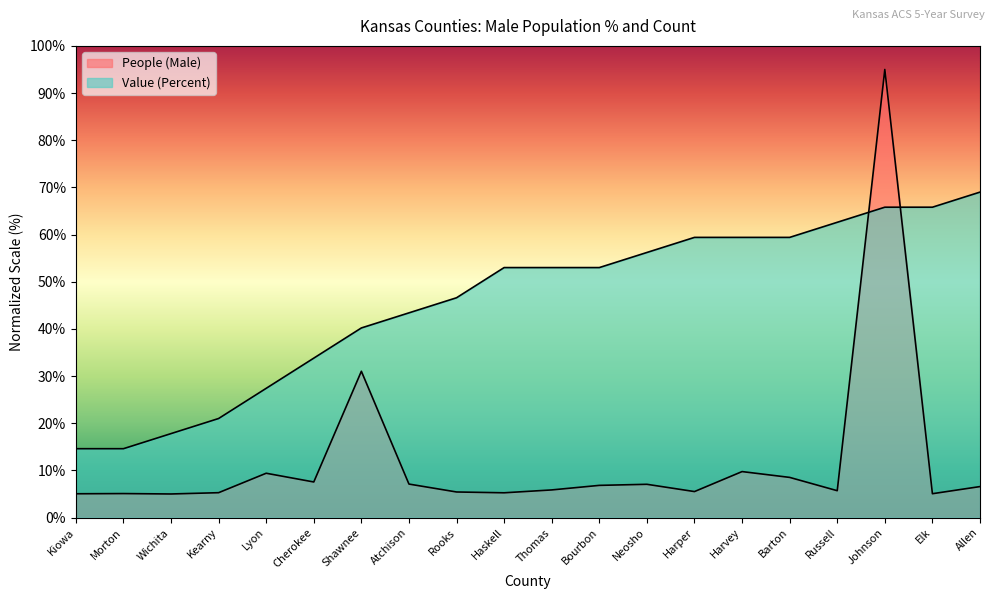

True or false: People (Male) has more than 1 points higher than both neighbors.

True